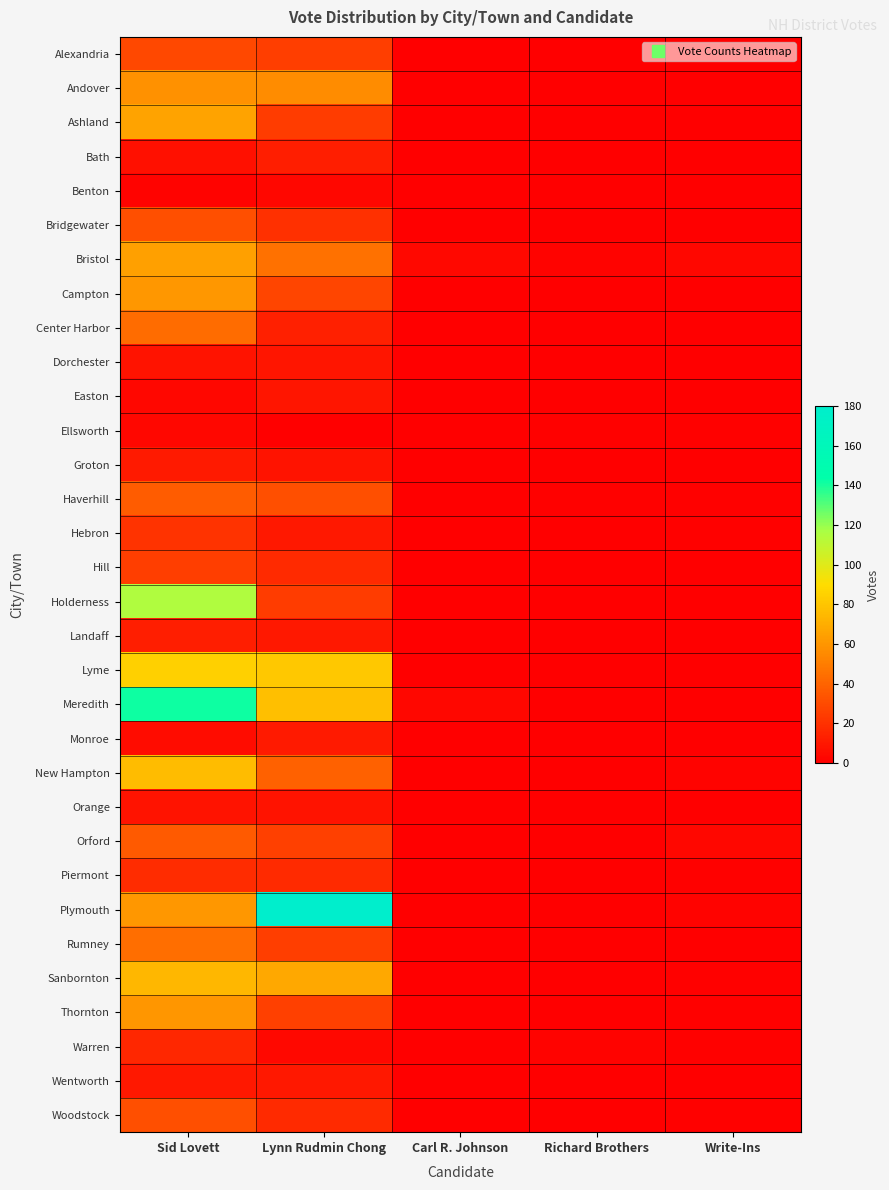

Reading left to right, extract all data points from this chart.

Alexandria: Sid Lovett=29	Lynn Rudmin Chong=25	Carl R. Johnson=0	Richard Brothers=0	Write-Ins=0
Andover: Sid Lovett=58	Lynn Rudmin Chong=56	Carl R. Johnson=0	Richard Brothers=0	Write-Ins=0
Ashland: Sid Lovett=66	Lynn Rudmin Chong=24	Carl R. Johnson=0	Richard Brothers=0	Write-Ins=0
Bath: Sid Lovett=7	Lynn Rudmin Chong=12	Carl R. Johnson=0	Richard Brothers=0	Write-Ins=0
Benton: Sid Lovett=2	Lynn Rudmin Chong=3	Carl R. Johnson=0	Richard Brothers=0	Write-Ins=0
Bridgewater: Sid Lovett=32	Lynn Rudmin Chong=19	Carl R. Johnson=0	Richard Brothers=0	Write-Ins=0
Bristol: Sid Lovett=64	Lynn Rudmin Chong=45	Carl R. Johnson=4	Richard Brothers=2	Write-Ins=3
Campton: Sid Lovett=61	Lynn Rudmin Chong=28	Carl R. Johnson=0	Richard Brothers=0	Write-Ins=0
Center Harbor: Sid Lovett=43	Lynn Rudmin Chong=13	Carl R. Johnson=0	Richard Brothers=0	Write-Ins=0
Dorchester: Sid Lovett=8	Lynn Rudmin Chong=9	Carl R. Johnson=0	Richard Brothers=0	Write-Ins=0
Easton: Sid Lovett=3	Lynn Rudmin Chong=9	Carl R. Johnson=0	Richard Brothers=0	Write-Ins=0
Ellsworth: Sid Lovett=3	Lynn Rudmin Chong=0	Carl R. Johnson=0	Richard Brothers=1	Write-Ins=1
Groton: Sid Lovett=11	Lynn Rudmin Chong=8	Carl R. Johnson=0	Richard Brothers=0	Write-Ins=0
Haverhill: Sid Lovett=37	Lynn Rudmin Chong=32	Carl R. Johnson=0	Richard Brothers=1	Write-Ins=1
Hebron: Sid Lovett=21	Lynn Rudmin Chong=10	Carl R. Johnson=0	Richard Brothers=0	Write-Ins=1
Hill: Sid Lovett=25	Lynn Rudmin Chong=17	Carl R. Johnson=0	Richard Brothers=0	Write-Ins=0
Holderness: Sid Lovett=115	Lynn Rudmin Chong=24	Carl R. Johnson=0	Richard Brothers=0	Write-Ins=0
Landaff: Sid Lovett=12	Lynn Rudmin Chong=10	Carl R. Johnson=0	Richard Brothers=0	Write-Ins=0
Lyme: Sid Lovett=85	Lynn Rudmin Chong=81	Carl R. Johnson=0	Richard Brothers=0	Write-Ins=0
Meredith: Sid Lovett=142	Lynn Rudmin Chong=78	Carl R. Johnson=3	Richard Brothers=0	Write-Ins=0
Monroe: Sid Lovett=5	Lynn Rudmin Chong=11	Carl R. Johnson=0	Richard Brothers=0	Write-Ins=0
New Hampton: Sid Lovett=76	Lynn Rudmin Chong=39	Carl R. Johnson=0	Richard Brothers=0	Write-Ins=2
Orange: Sid Lovett=8	Lynn Rudmin Chong=8	Carl R. Johnson=0	Richard Brothers=0	Write-Ins=0
Orford: Sid Lovett=36	Lynn Rudmin Chong=26	Carl R. Johnson=0	Richard Brothers=0	Write-Ins=3
Piermont: Sid Lovett=18	Lynn Rudmin Chong=17	Carl R. Johnson=0	Richard Brothers=0	Write-Ins=1
Plymouth: Sid Lovett=61	Lynn Rudmin Chong=180	Carl R. Johnson=0	Richard Brothers=0	Write-Ins=2
Rumney: Sid Lovett=44	Lynn Rudmin Chong=25	Carl R. Johnson=0	Richard Brothers=0	Write-Ins=0
Sanbornton: Sid Lovett=74	Lynn Rudmin Chong=68	Carl R. Johnson=0	Richard Brothers=0	Write-Ins=1
Thornton: Sid Lovett=60	Lynn Rudmin Chong=26	Carl R. Johnson=0	Richard Brothers=0	Write-Ins=1
Warren: Sid Lovett=16	Lynn Rudmin Chong=4	Carl R. Johnson=0	Richard Brothers=2	Write-Ins=1
Wentworth: Sid Lovett=10	Lynn Rudmin Chong=10	Carl R. Johnson=0	Richard Brothers=0	Write-Ins=0
Woodstock: Sid Lovett=32	Lynn Rudmin Chong=17	Carl R. Johnson=0	Richard Brothers=0	Write-Ins=1